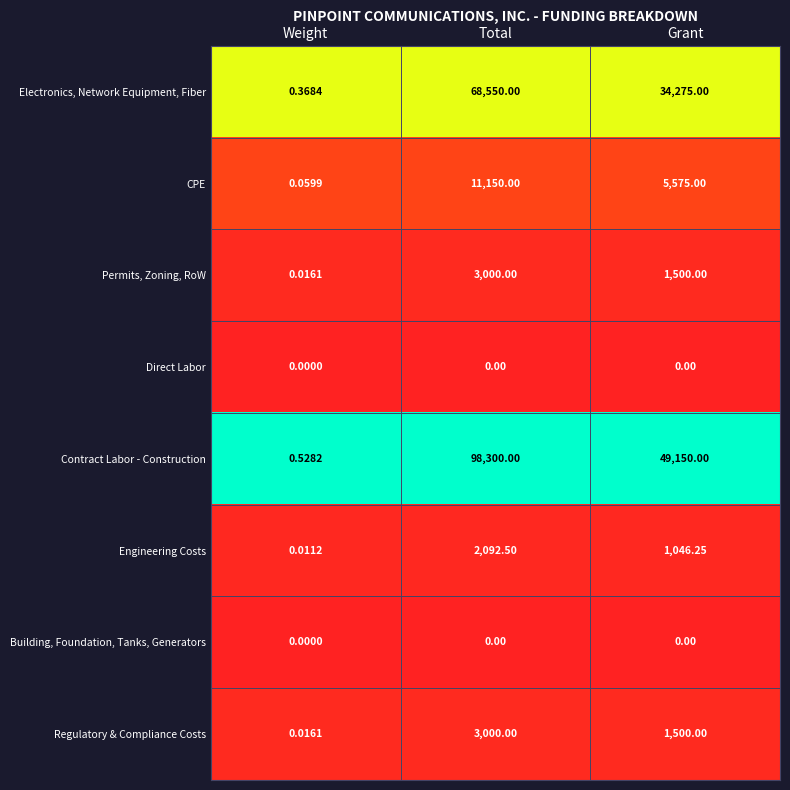

At which category is the sum across all series the highest?

Total